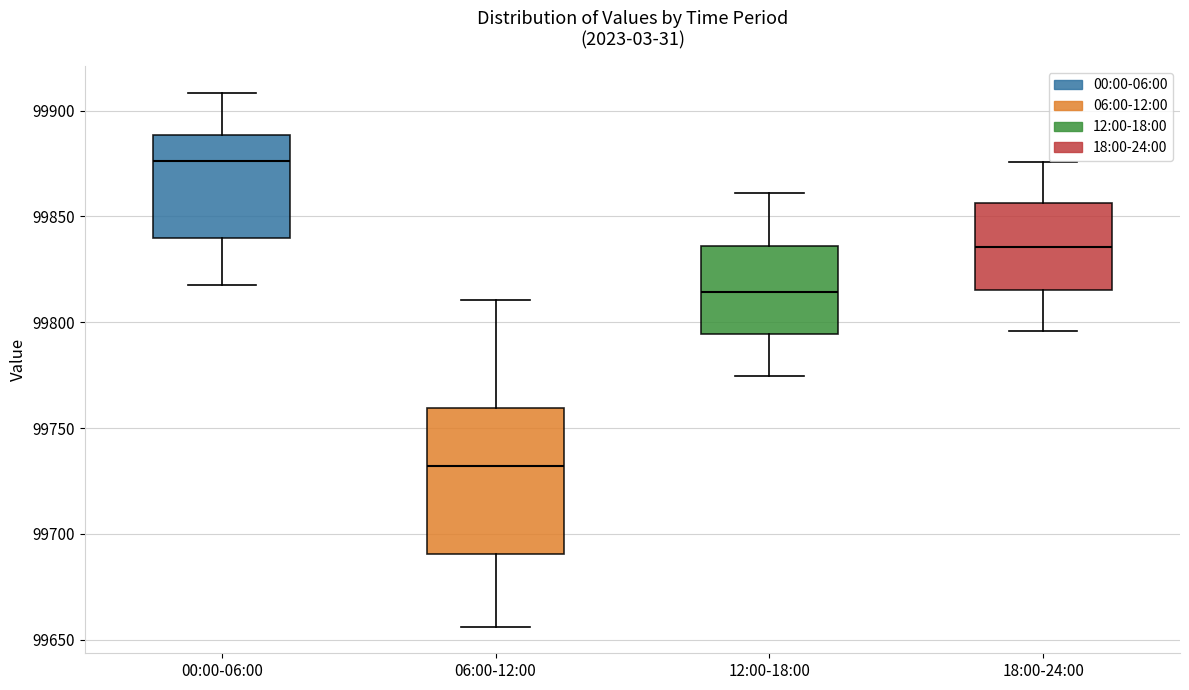

Reading left to right, transcribe this box plot: for each box, give where its median line is, the range the box spans, and where its two whiskers end, as read against the y-axis. The values are not printed on the chart, so give them approximately, as read against the axis.

00:00-06:00: median 99875, box 99840 to 99890, whiskers 99820 to 99910
06:00-12:00: median 99730, box 99690 to 99760, whiskers 99655 to 99810
12:00-18:00: median 99815, box 99795 to 99835, whiskers 99775 to 99860
18:00-24:00: median 99835, box 99815 to 99855, whiskers 99795 to 99875